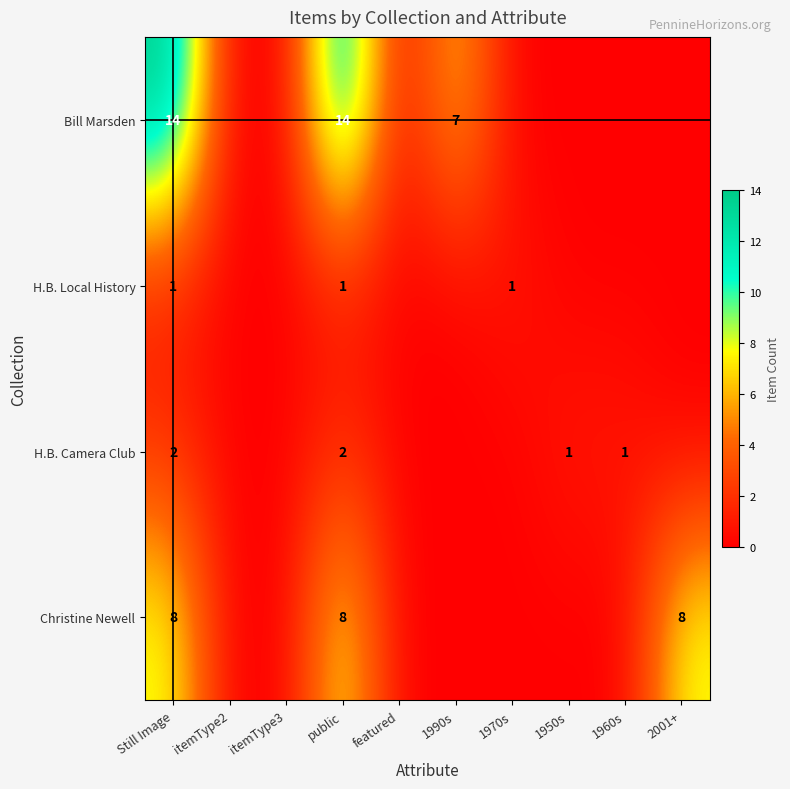

The Christine Newell series shows 8 at Still Image. True or false?

True